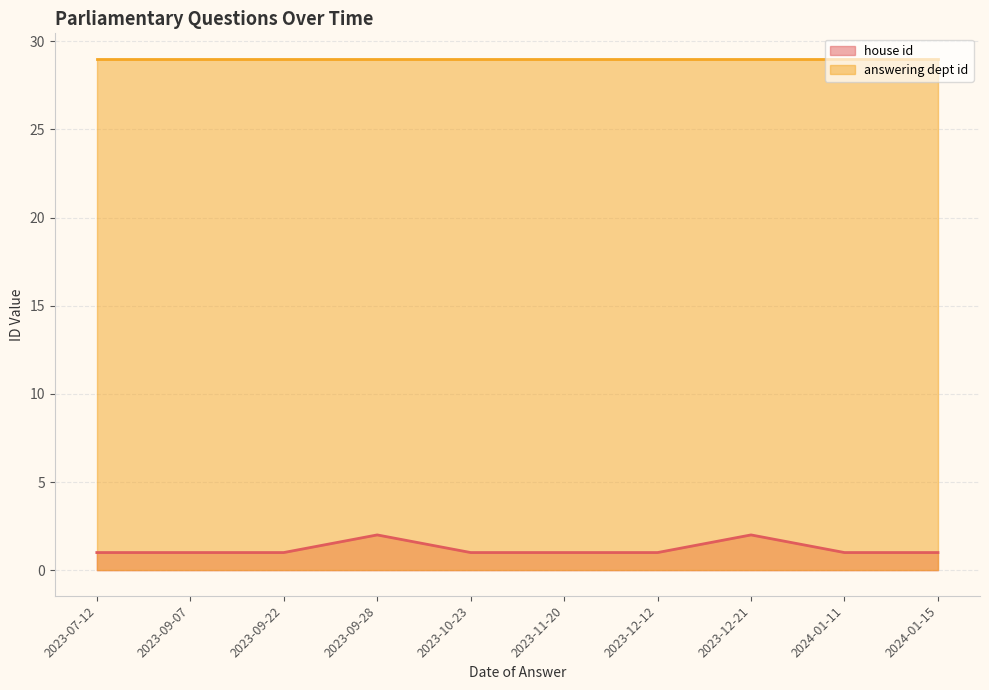

The value of house id at 2023-12-12 is 1. True or false?

True